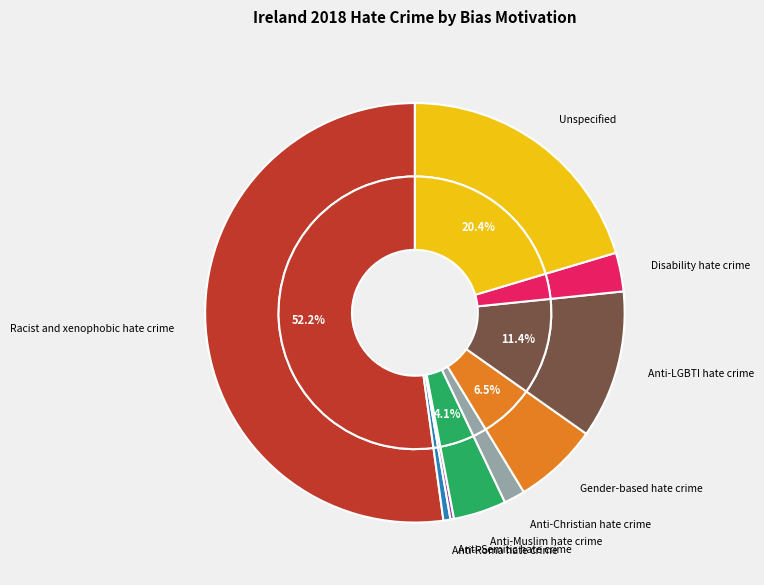

What is the ratio of the value at Gender-based hate crime to the value at Anti-Muslim hate crime?

1.6